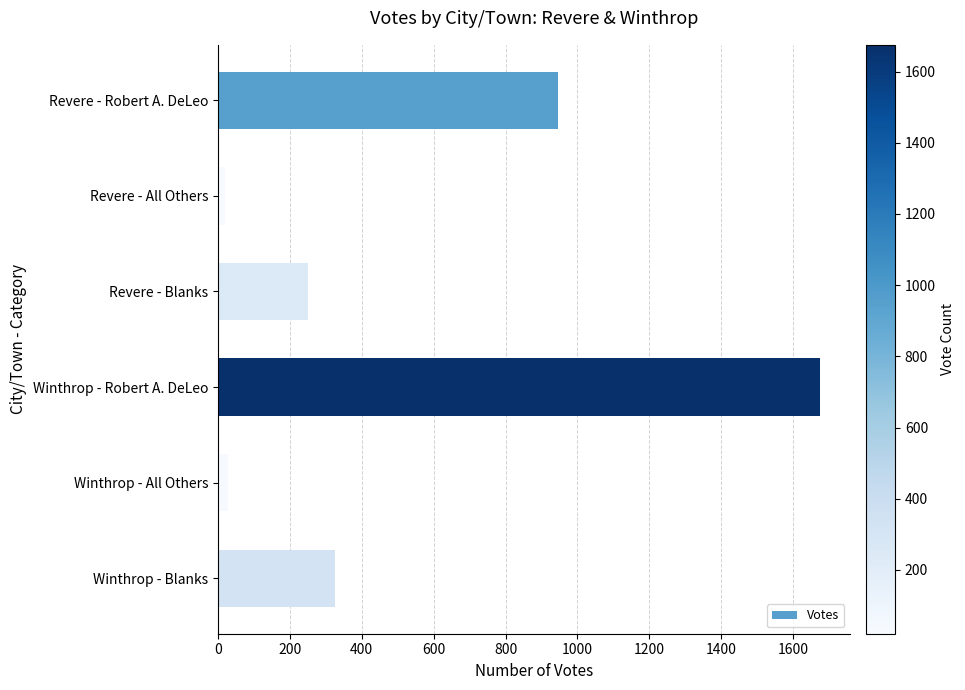

Between Winthrop - Robert A. DeLeo and Winthrop - All Others, which is larger?

Winthrop - Robert A. DeLeo